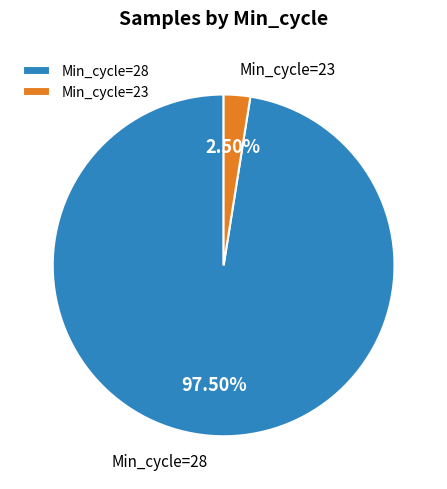

Which category has the biggest portion of the pie?

Min_cycle=28